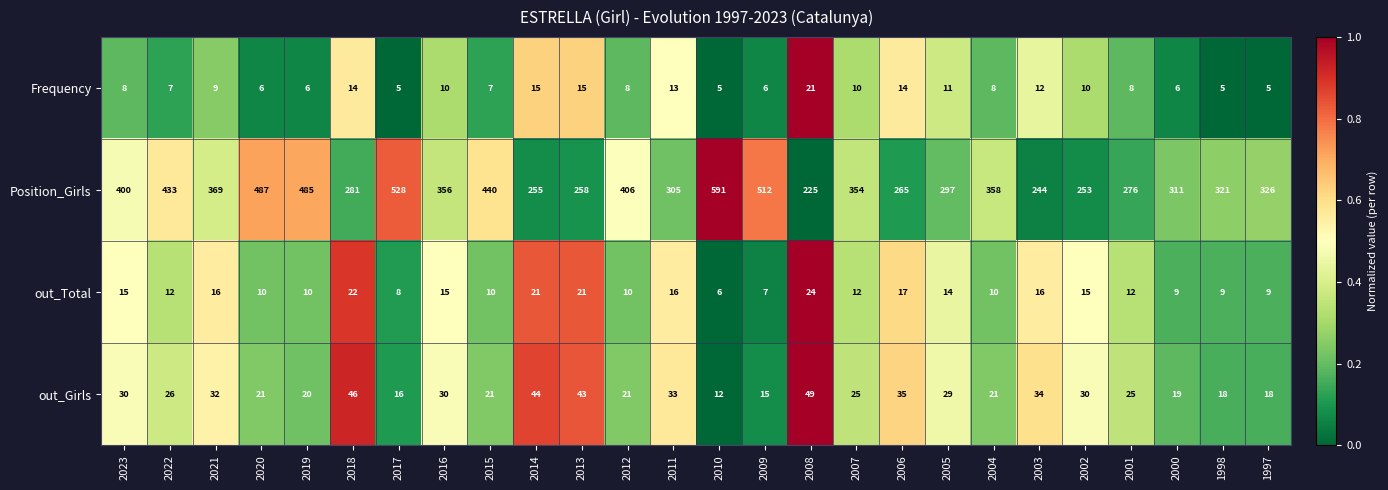

The Frequency series shows 22 at 2013. True or false?

False